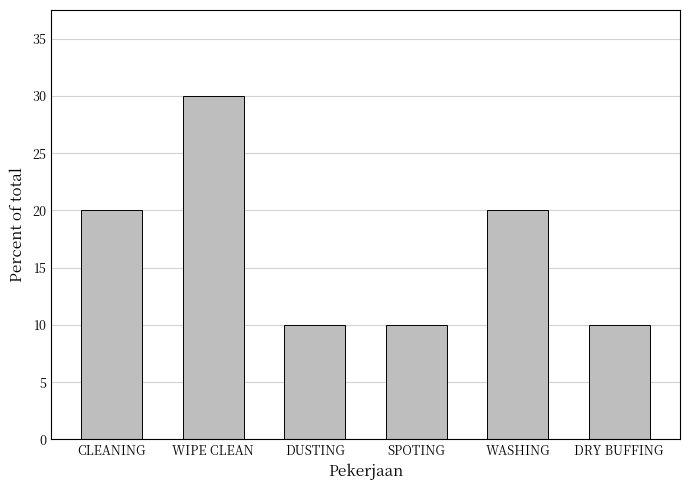

What is the sum of all values?

100